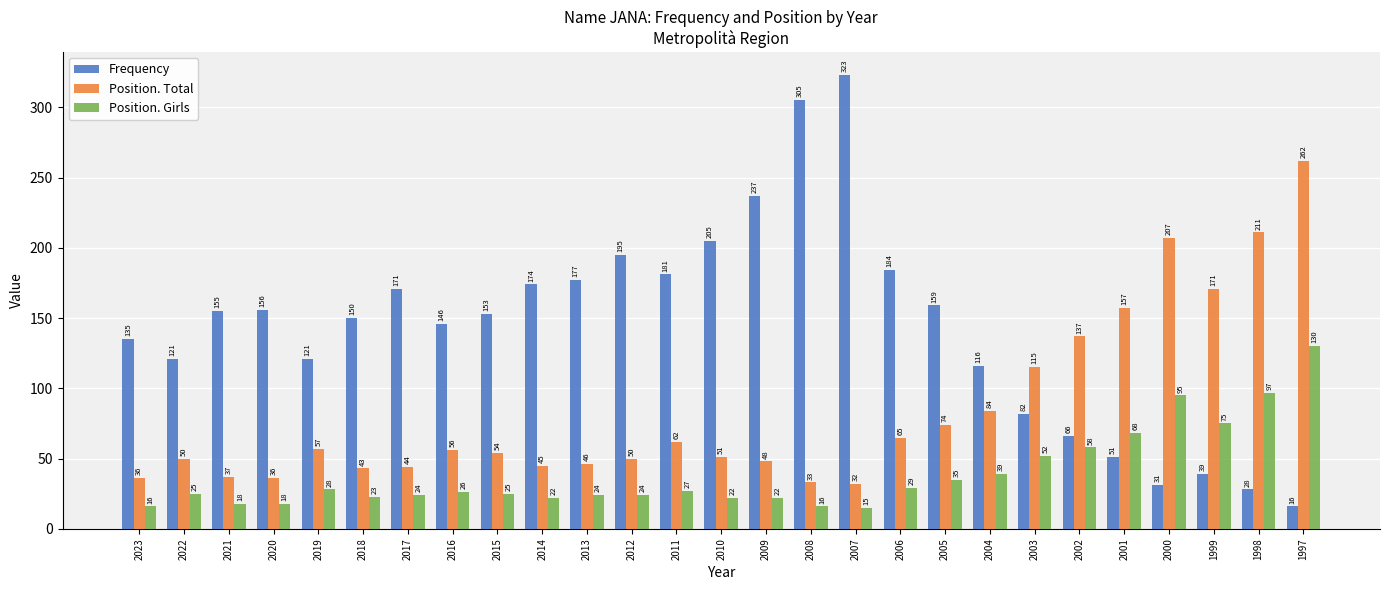

Which series has the largest total across all categories?

Frequency